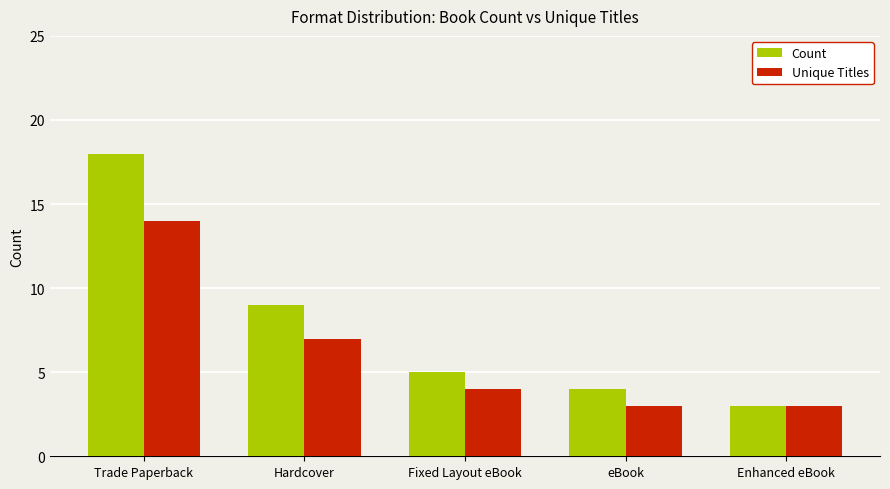

List the series in order of their overall mean, lowest first.

Unique Titles, Count